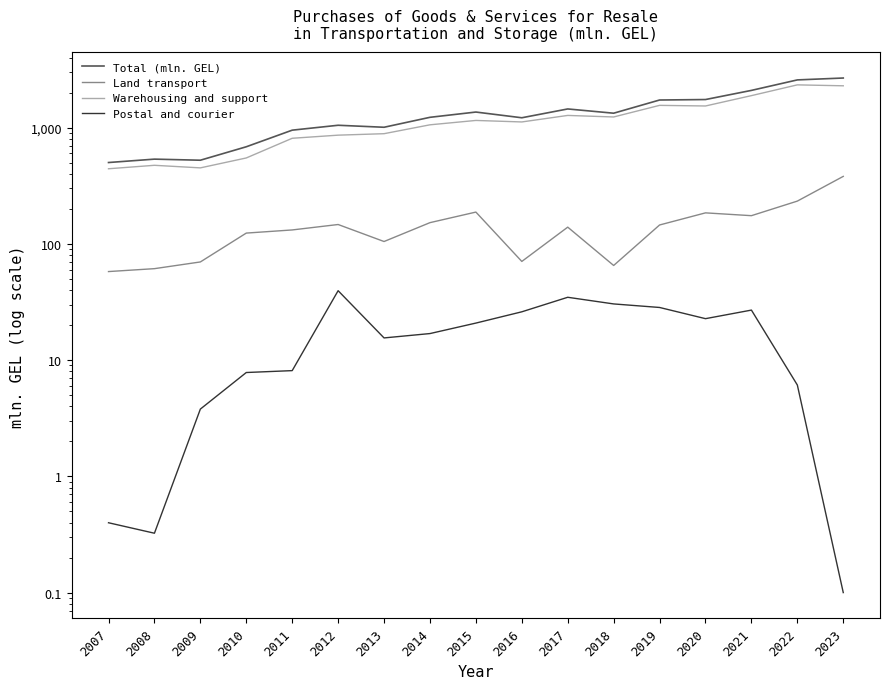

Does the chart display data point markers on the line(s)?

No